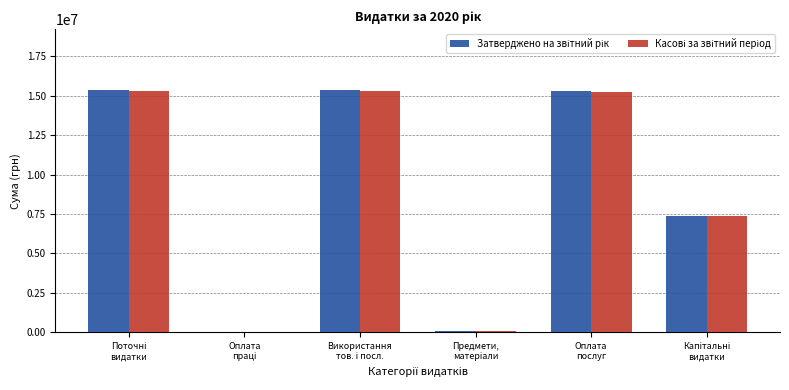

What is the difference between the maximum and minimum values in the Касові за звітний період series?

15313983.2